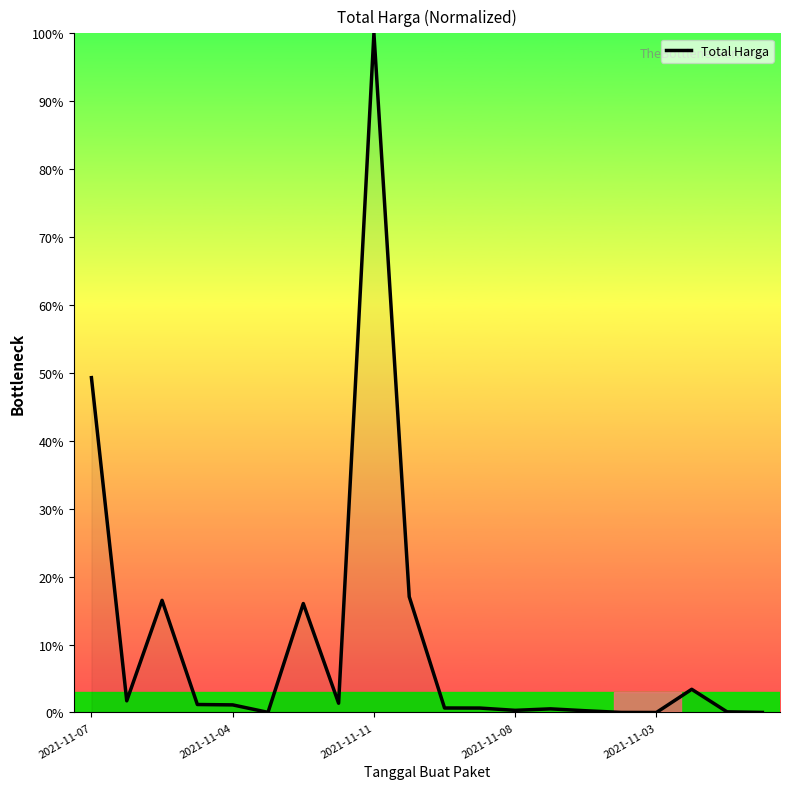

What is the difference between the maximum and minimum values?

100.0